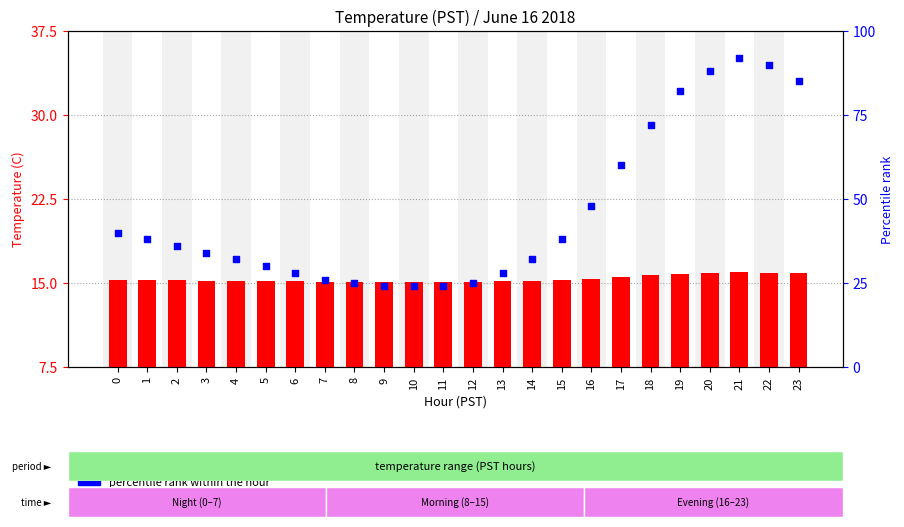

What is the total value across all series at 18?

87.7